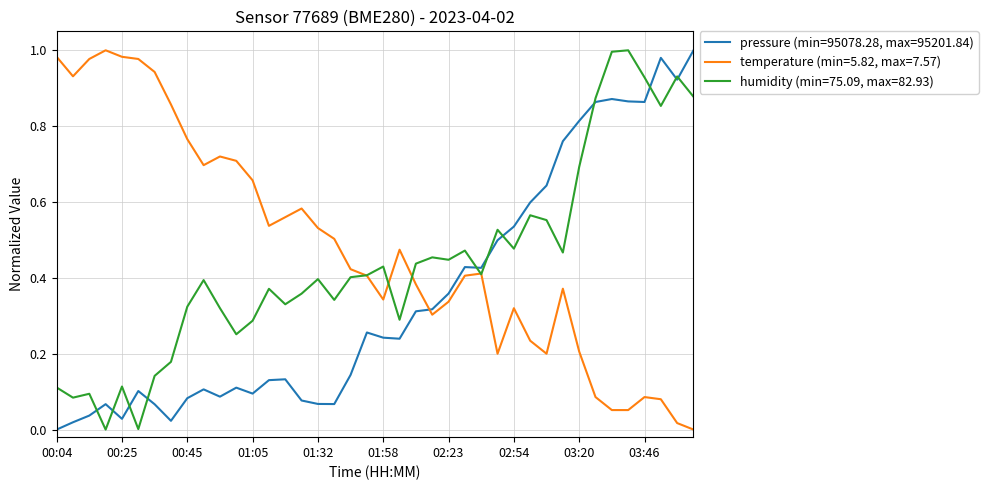

Which series has the largest total across all categories?

temperature (min=5.82, max=7.57)